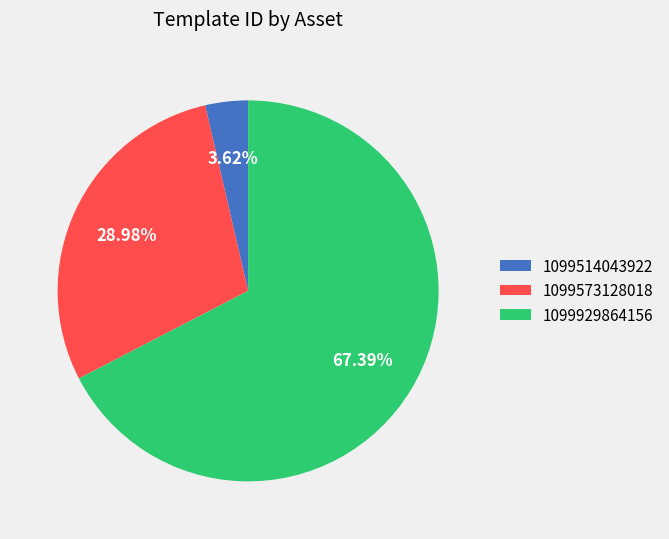

To the nearest percent, what portion does 1099573128018 represent?

29%